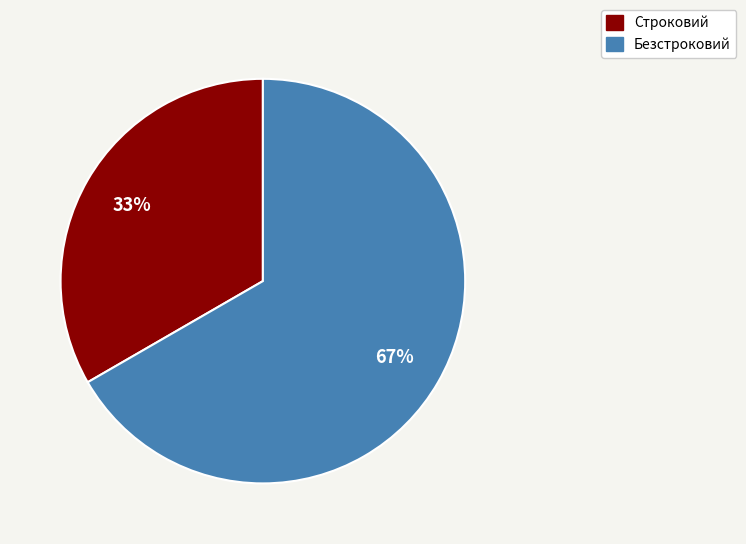

Does Строковий represent more than half of the total?

No